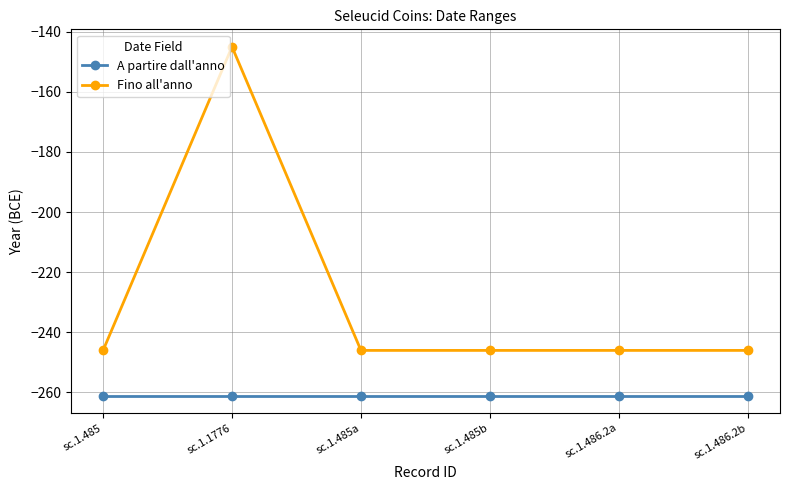

True or false: Fino all'anno and A partire dall'anno cross at least once.

False